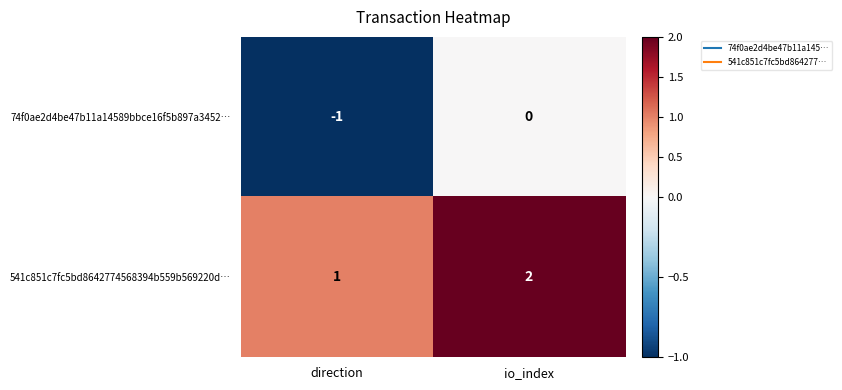

Reading right to left, list all the values displayed in this chart.

74f0ae2d4be47b11a14589bbce16f5b897a3452…: 0	-1
541c851c7fc5bd8642774568394b559b569220d…: 2	1